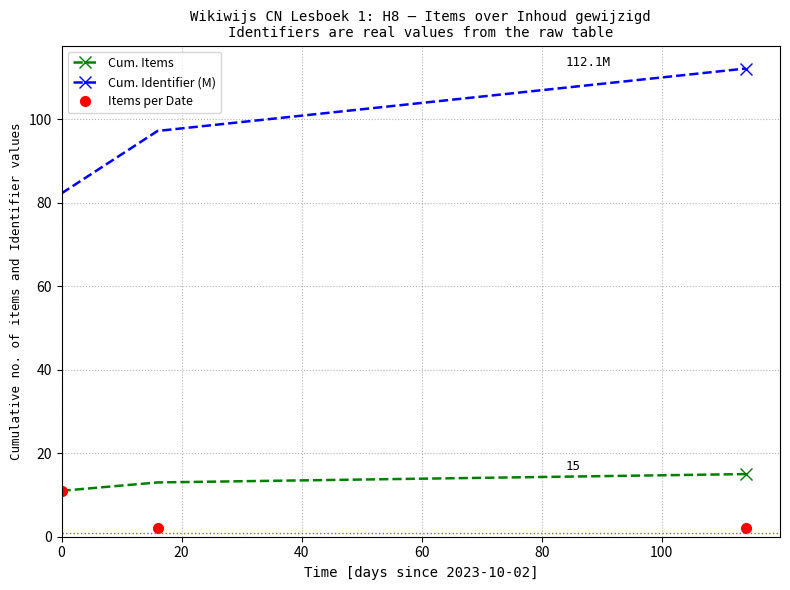

Does the chart have visible grid lines?

Yes